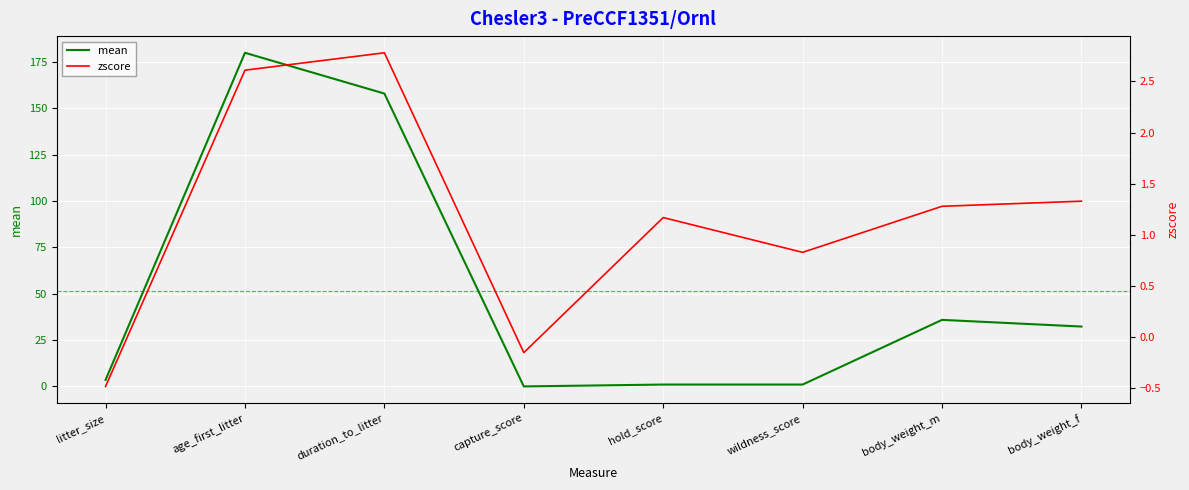

What is the difference between the highest and lowest values at litter_size?

4.0